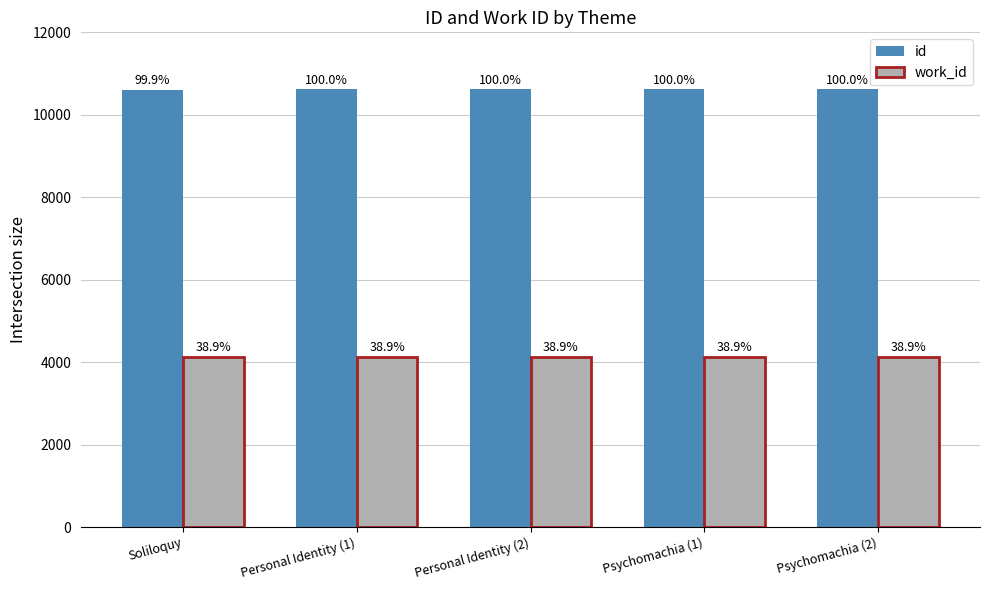

At which label does id first exceed 10617?

Psychomachia (1)